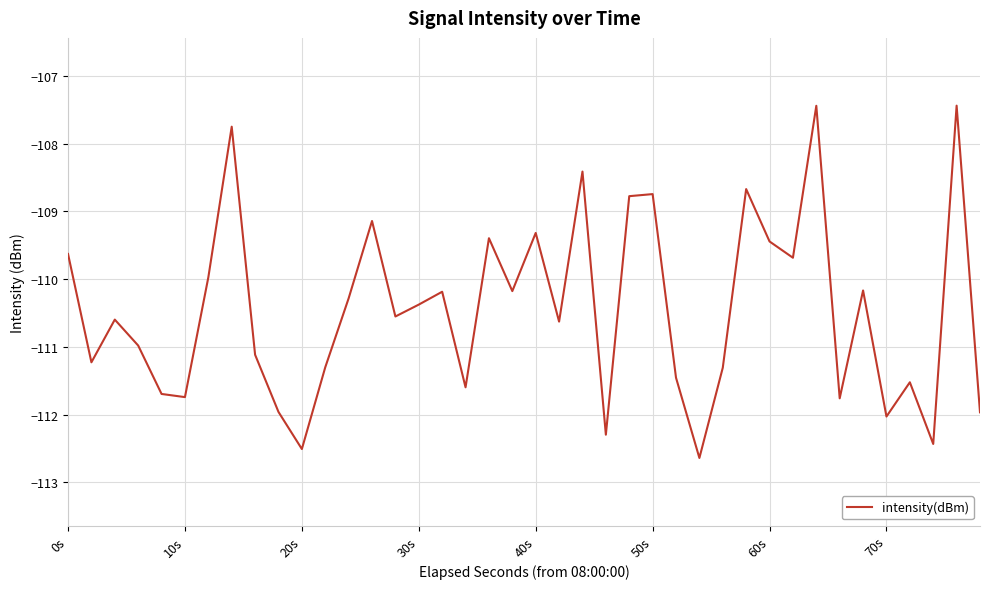

What is the difference between the maximum and minimum values?

5.2